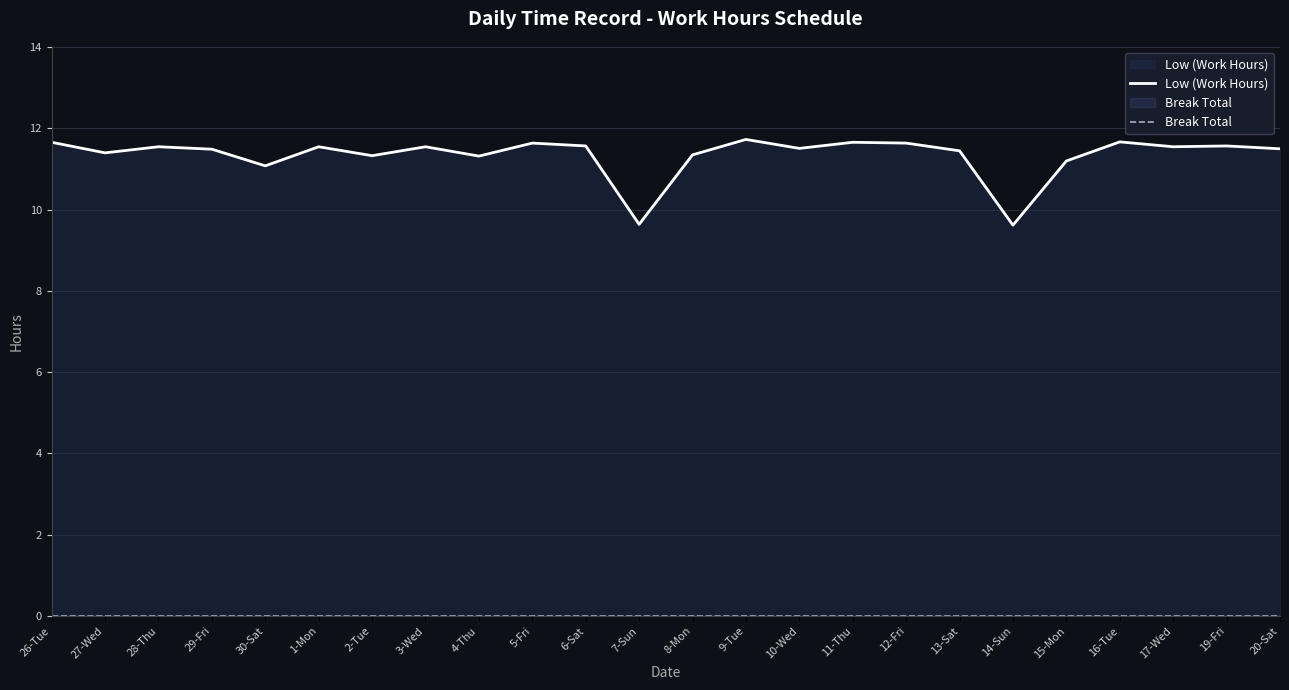

At which category is the sum across all series the highest?

9-Tue